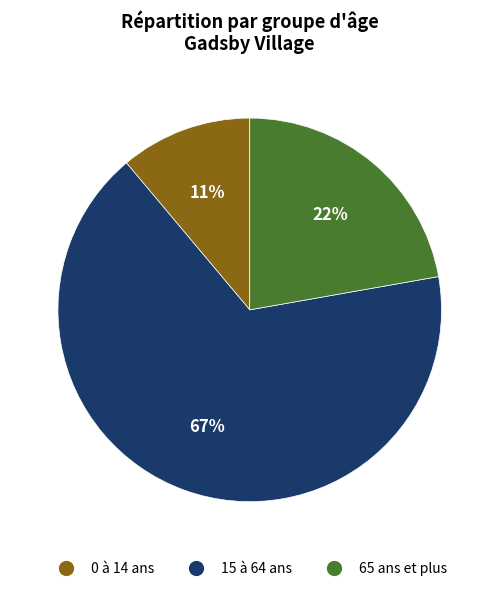

Which has a higher value, 65 ans et plus or 15 à 64 ans?

15 à 64 ans